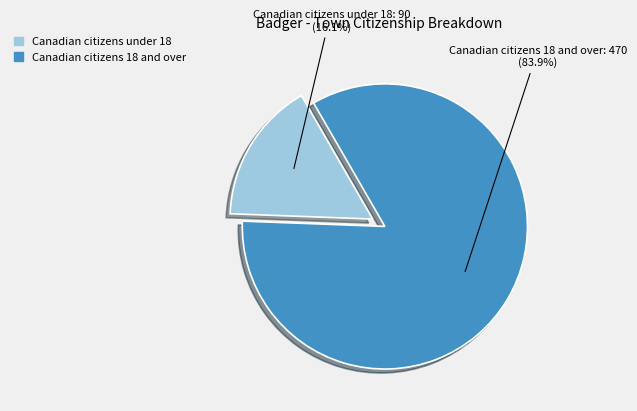

Is there a majority slice in this chart?

Yes